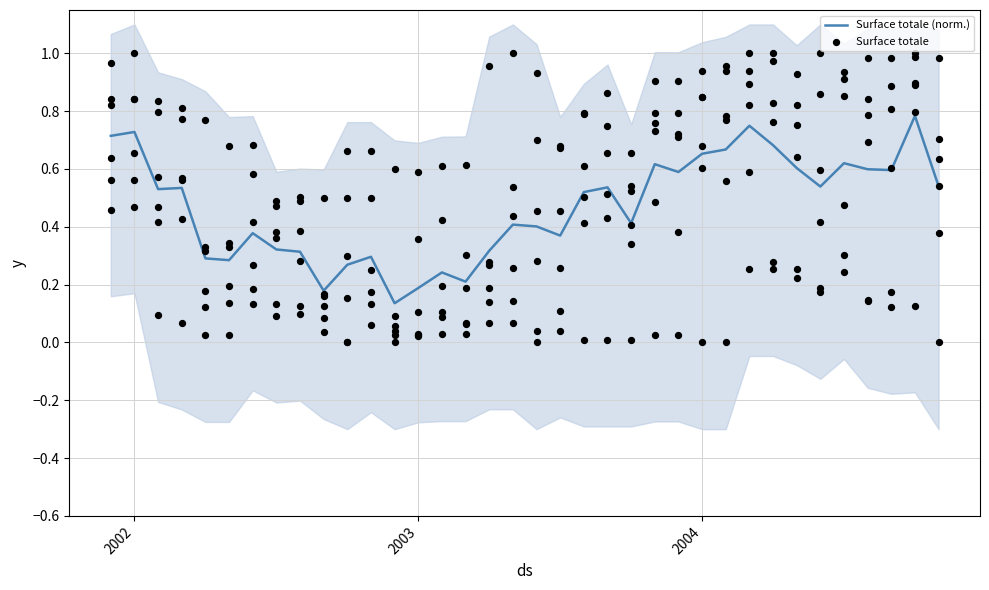

Which series has the largest total across all categories?

Surface totale